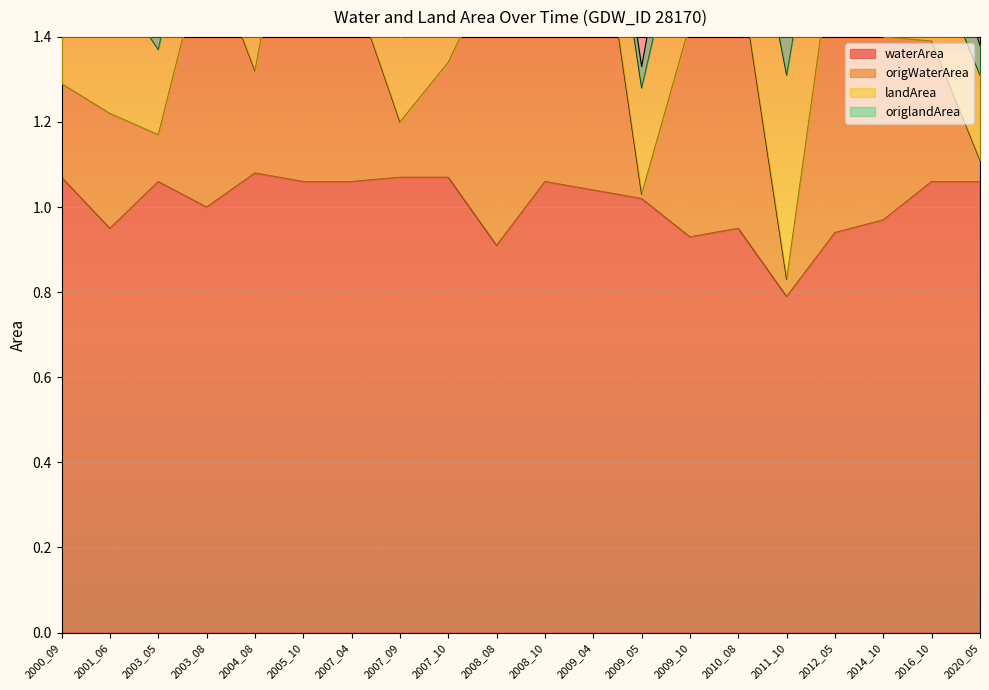

Is it true that waterArea equals 1.2 at 2009_10?

False